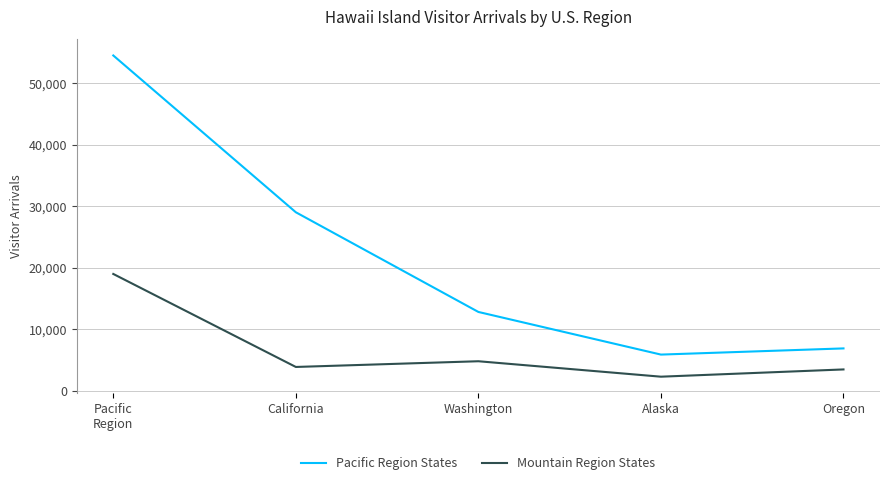

The Pacific Region States series shows 29008.5 at California. True or false?

True